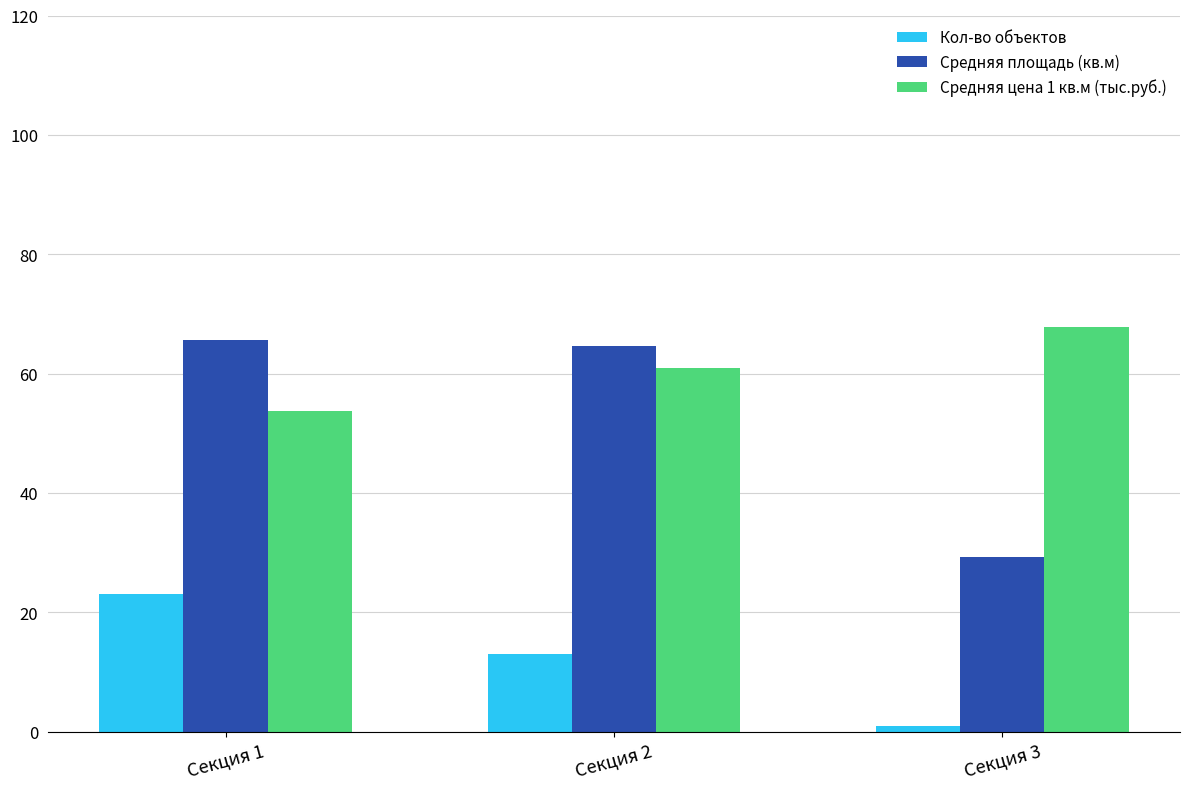

What is the difference between the second highest and minimum values in the Средняя цена 1 кв.м (тыс.руб.) series?

7.2